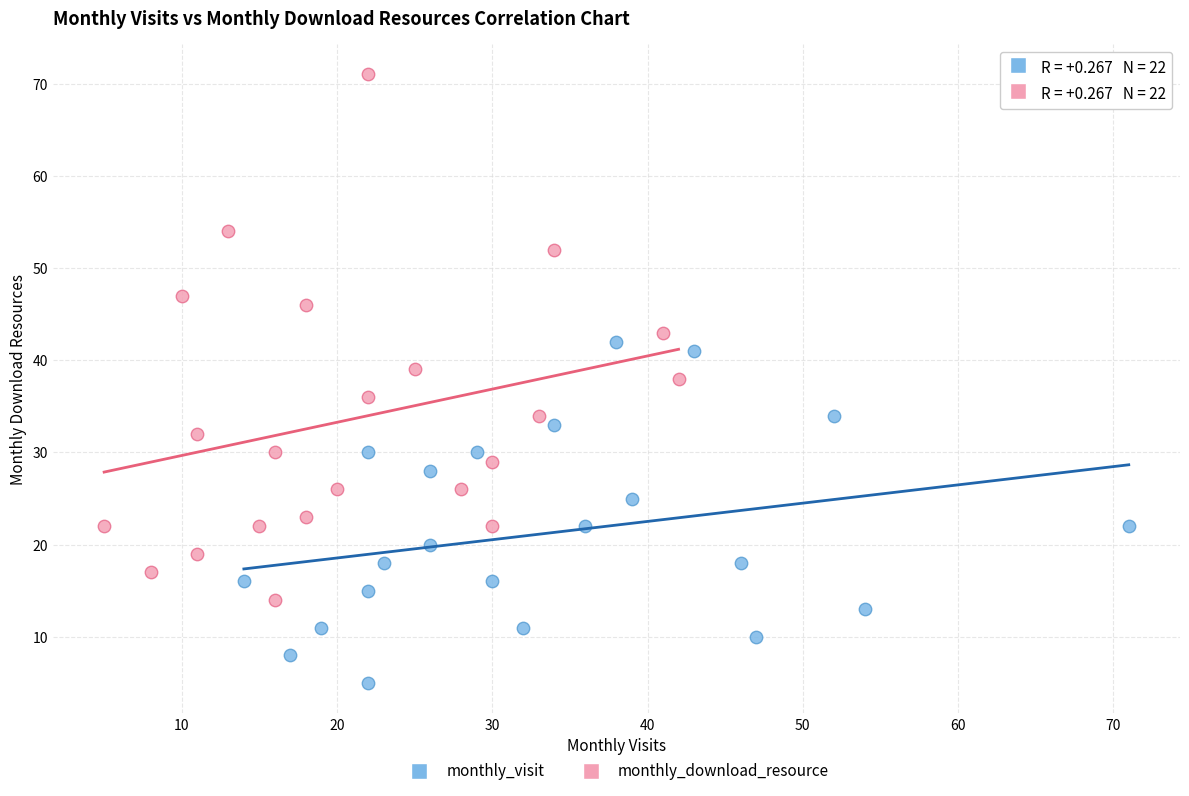

Which series has the largest Y range (max minus min)?

monthly_download_resource